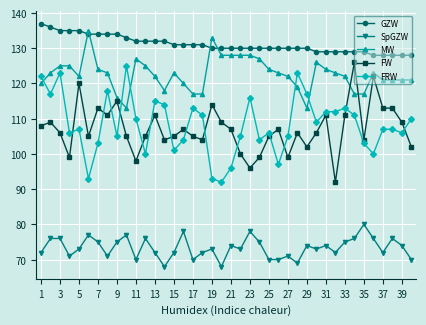

True or false: MW and SpGZW cross at least once.

False